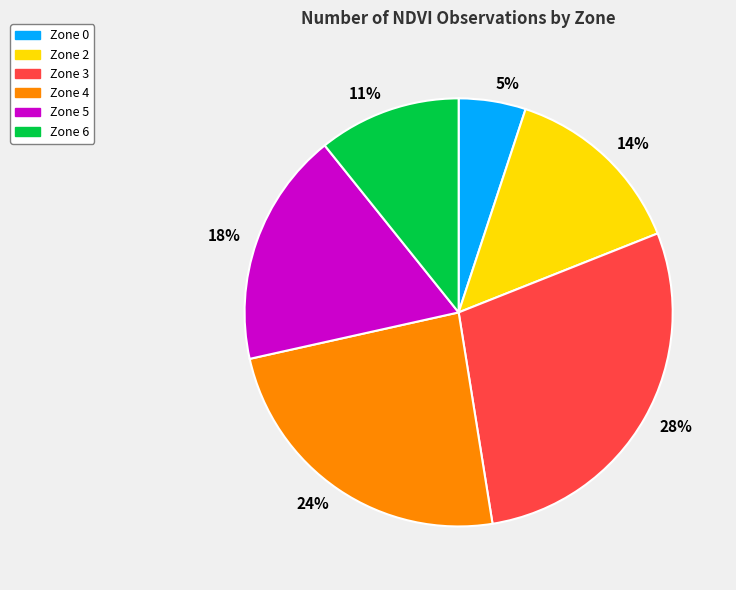

Which has a higher value, 18% or 14%?

18%